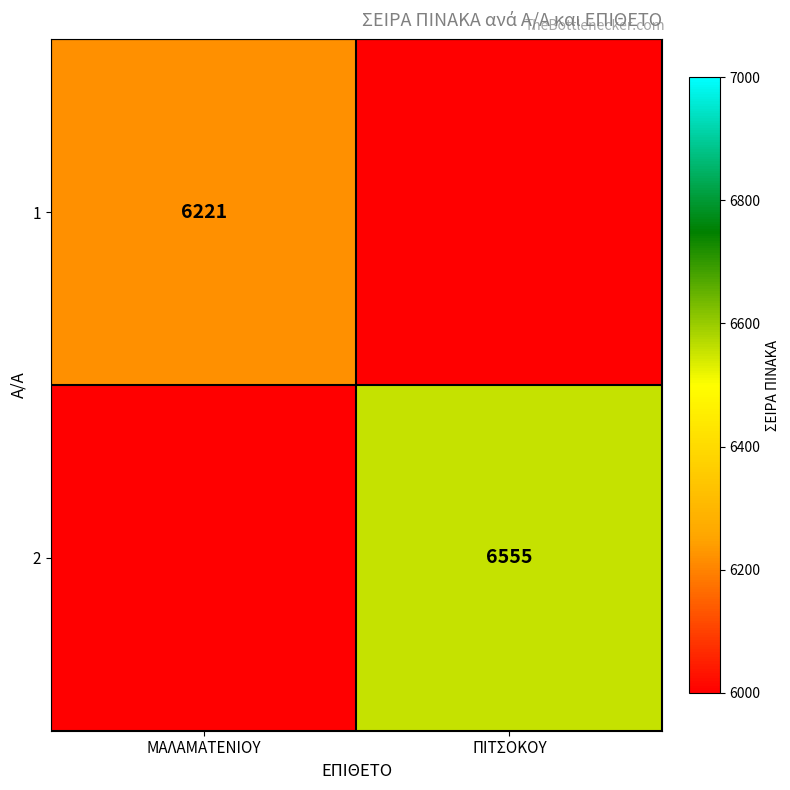

Is it true that 2 equals 6555 at ΠΙΤΣΟΚΟΥ?

True